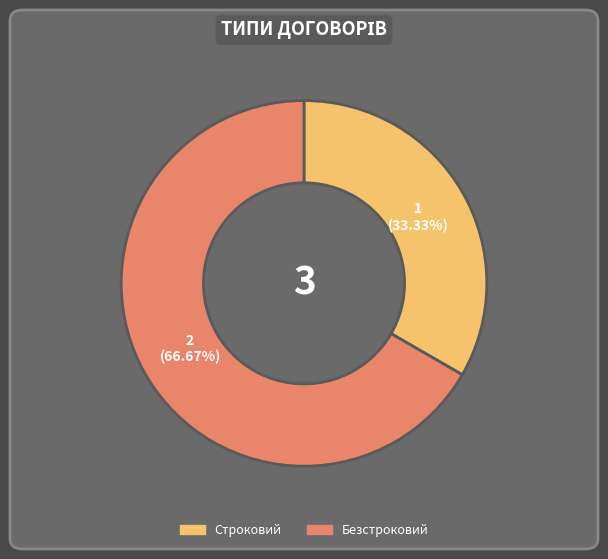

True or false: Безстроковий accounts for 67% of the total.

True